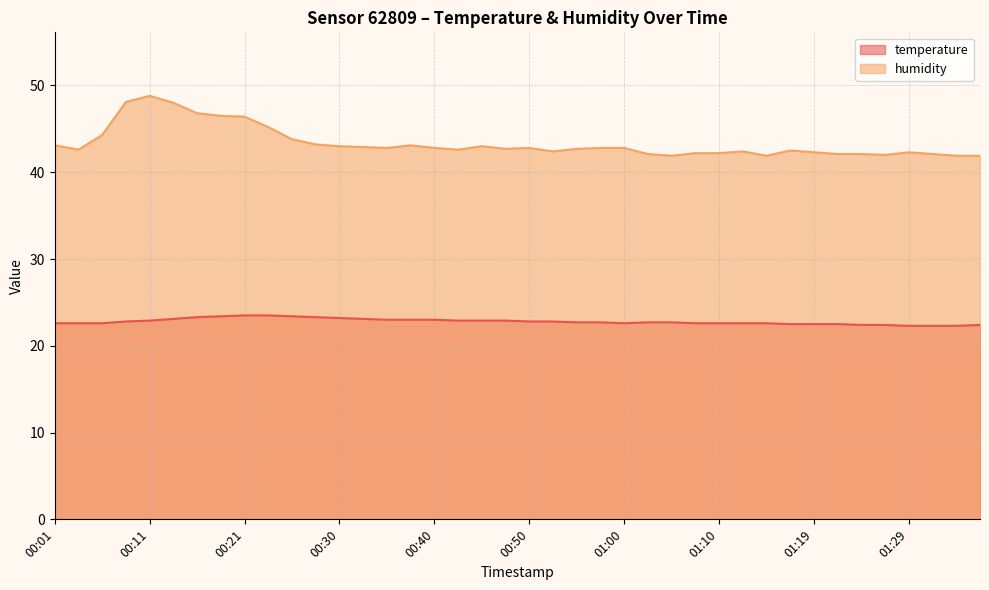

The humidity series shows 42.7 at 00:47. True or false?

True